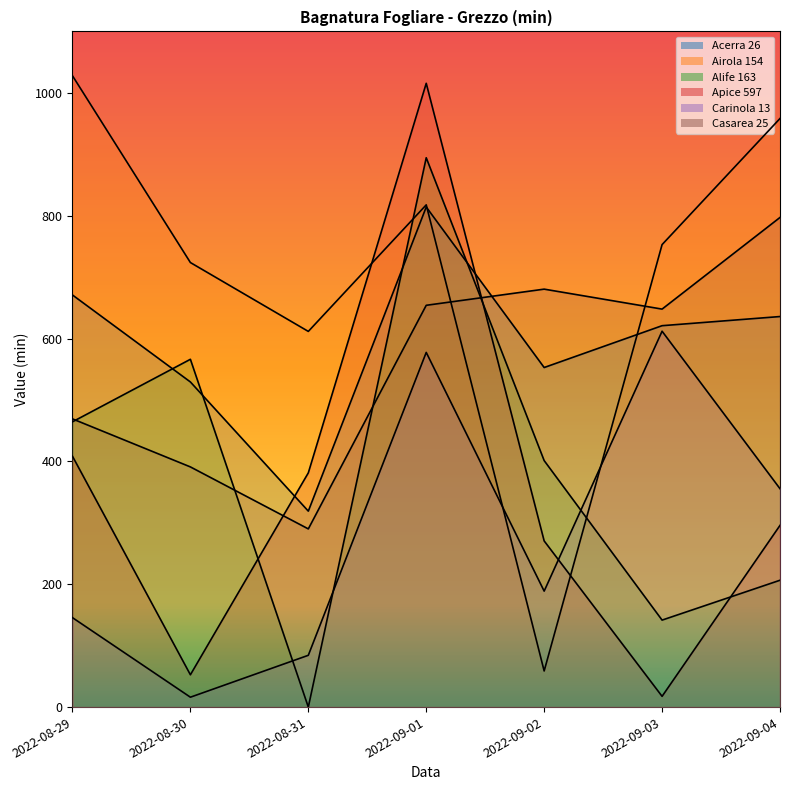

How many times do Casarea 25 and Apice 597 cross each other?

2